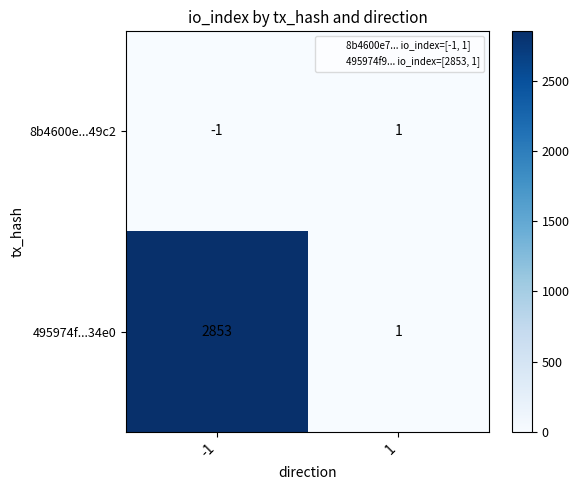

What is the greatest value displayed?

2853